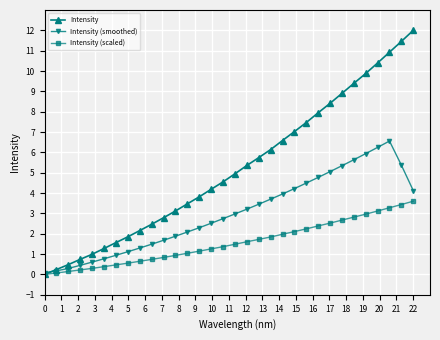

Does the chart have visible grid lines?

Yes